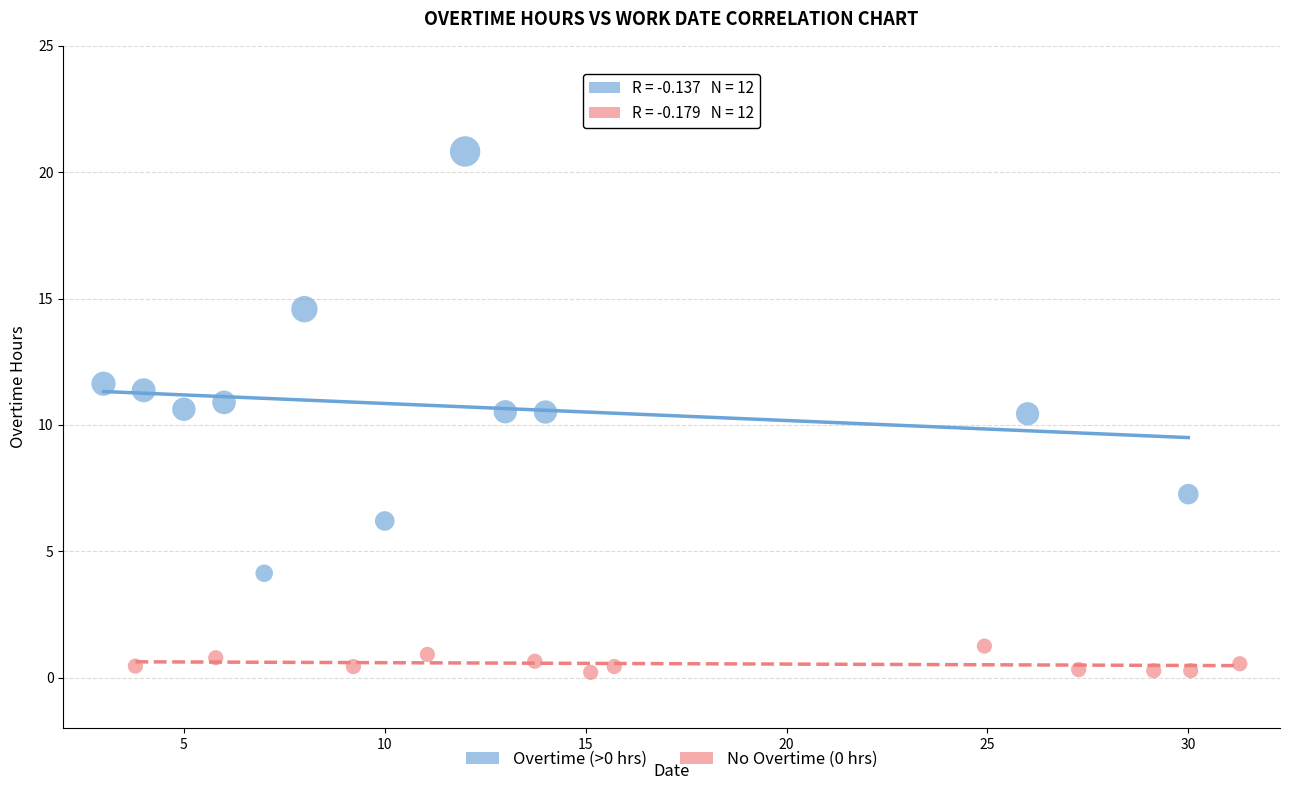

Which series contains the lowest Y value?

No Overtime (0 hrs)